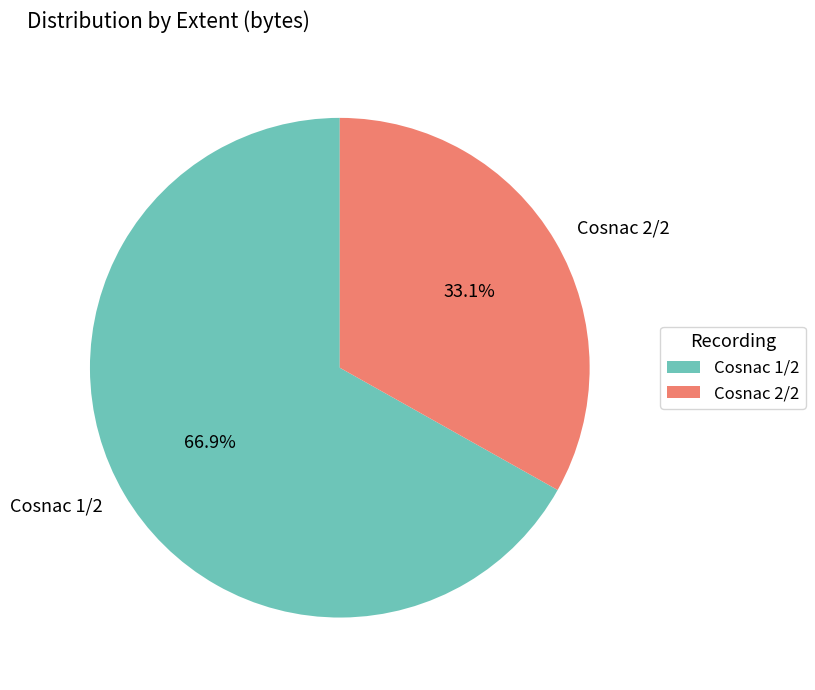

Which slice is the smallest?

Cosnac 2/2